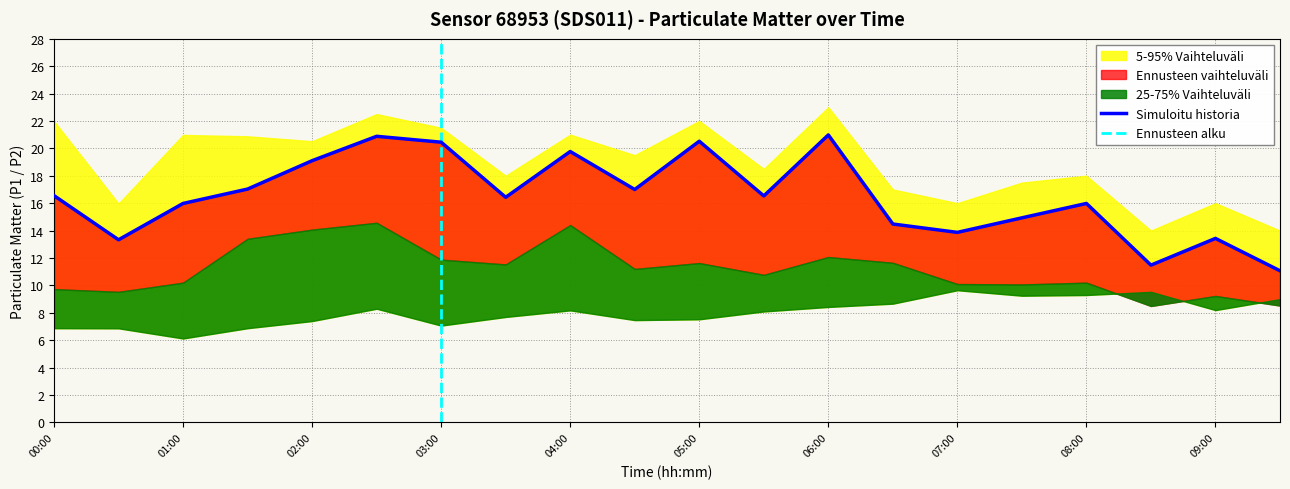

How many values in the P1_upper series exceed 19?

10